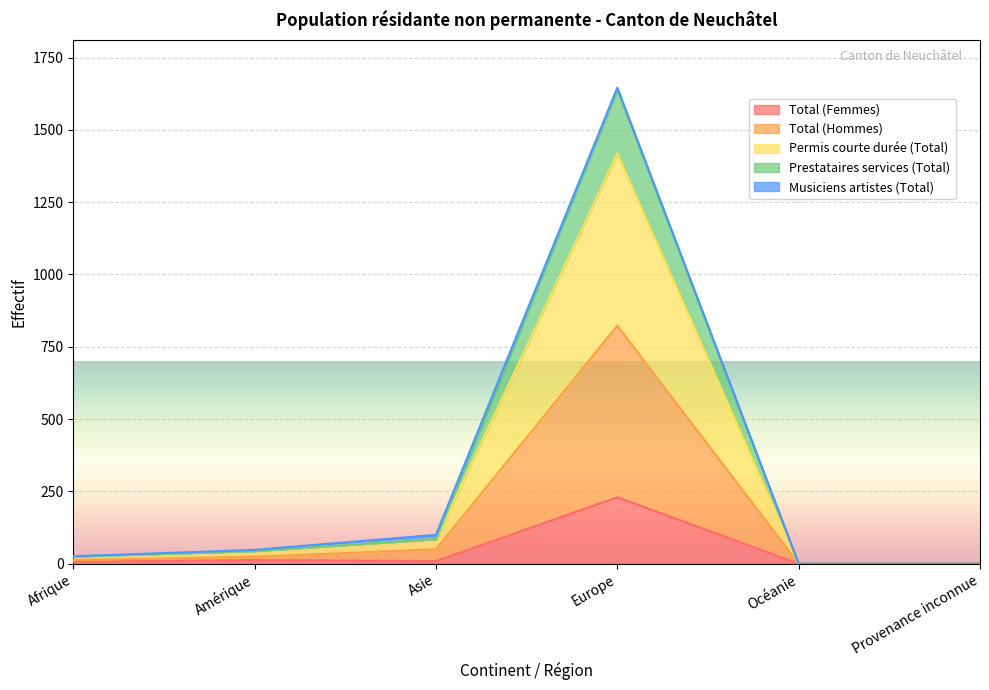

List the labels in order of Permis courte durée (Total) value, largest first.

Europe, Asie, Amérique, Afrique, Océanie, Provenance inconnue